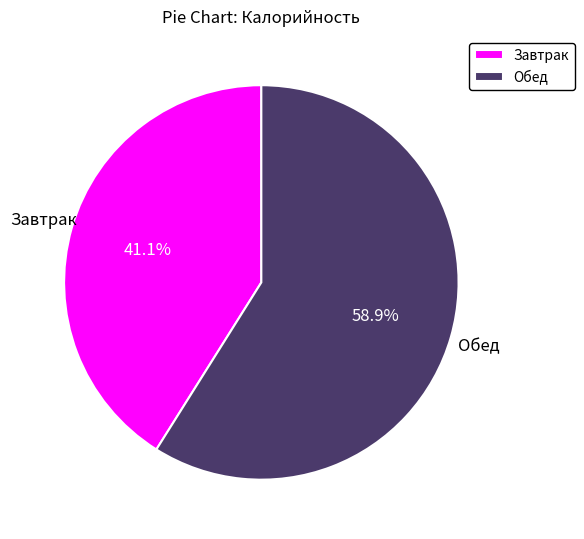

Which has a higher value, Обед or Завтрак?

Обед